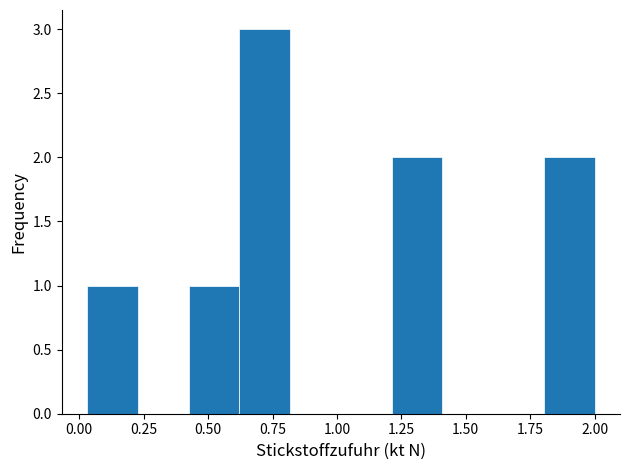

Around what value on the x-axis is the tallest bar? Give the approximate position of its centre, as read against the axis.

0.70